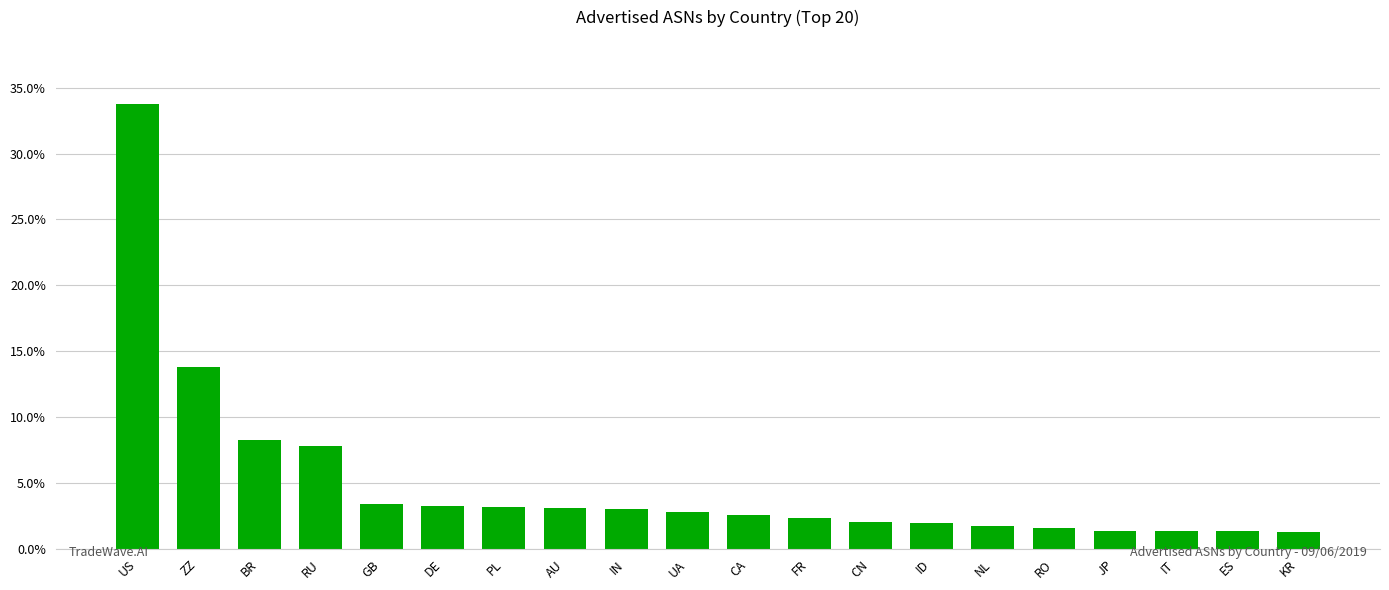

Reading left to right, what are all the values shown in this chart?

US=0.3	ZZ=0.1	BR=0.1	RU=0.1	GB=0.0	DE=0.0	PL=0.0	AU=0.0	IN=0.0	UA=0.0	CA=0.0	FR=0.0	CN=0.0	ID=0.0	NL=0.0	RO=0.0	JP=0.0	IT=0.0	ES=0.0	KR=0.0